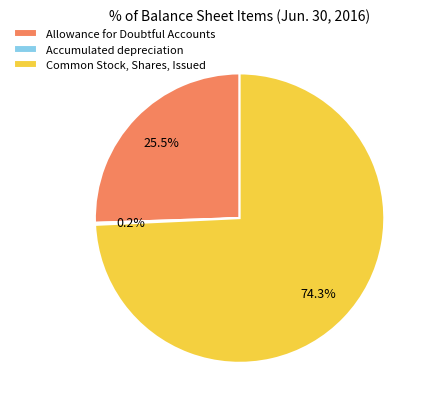

Which category has the biggest portion of the pie?

Common Stock, Shares, Issued